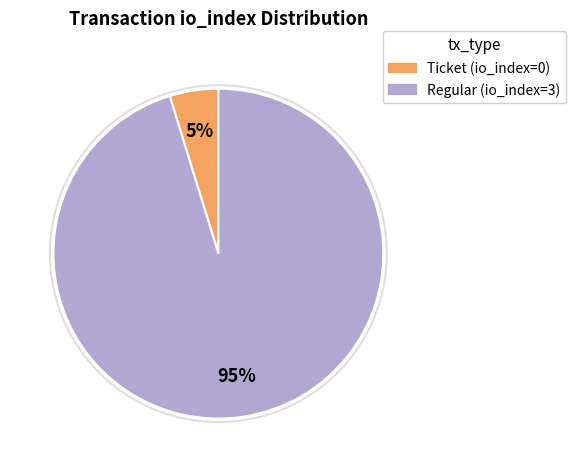

To the nearest percent, what is the combined percentage of Regular (io_index=3) and Ticket (io_index=0)?

100%